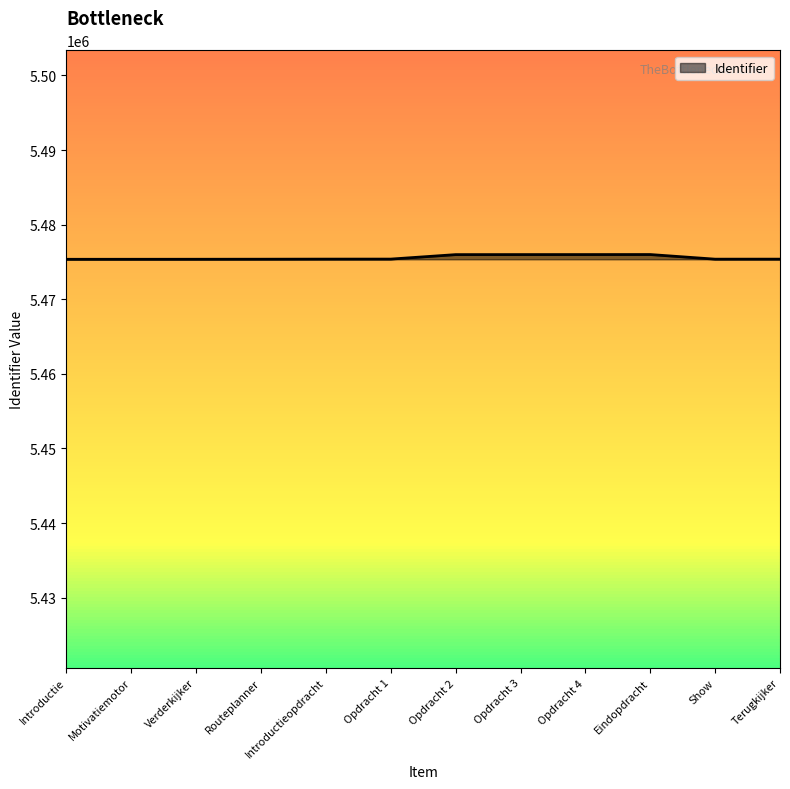

What is the approximate value at Introductieopdracht?

5475381